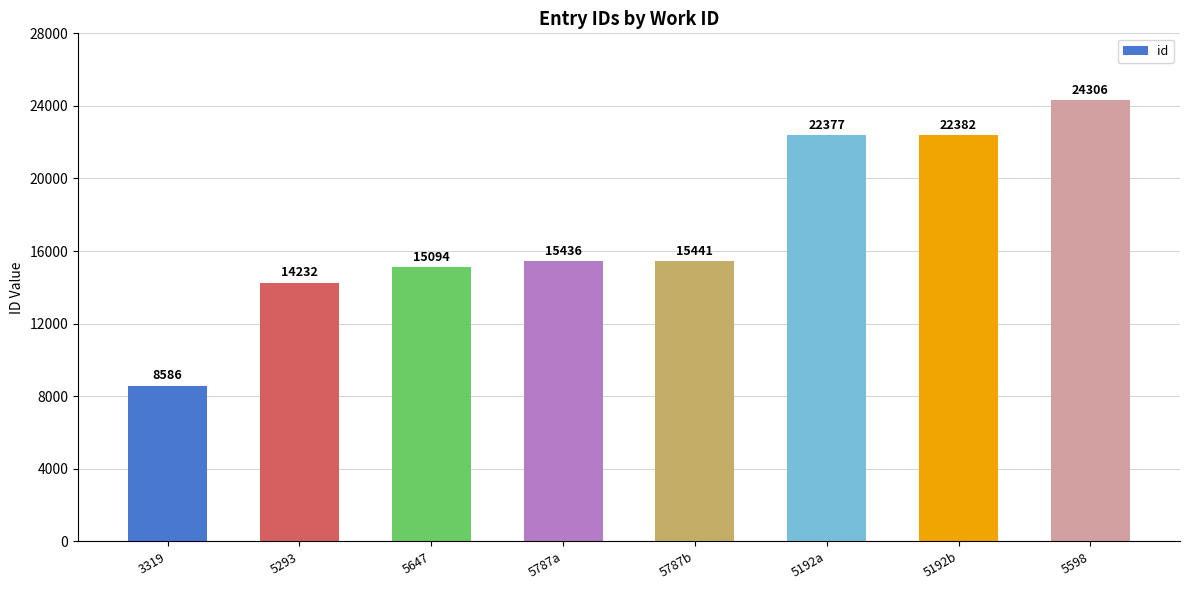

Does the chart contain stacked bars?

No